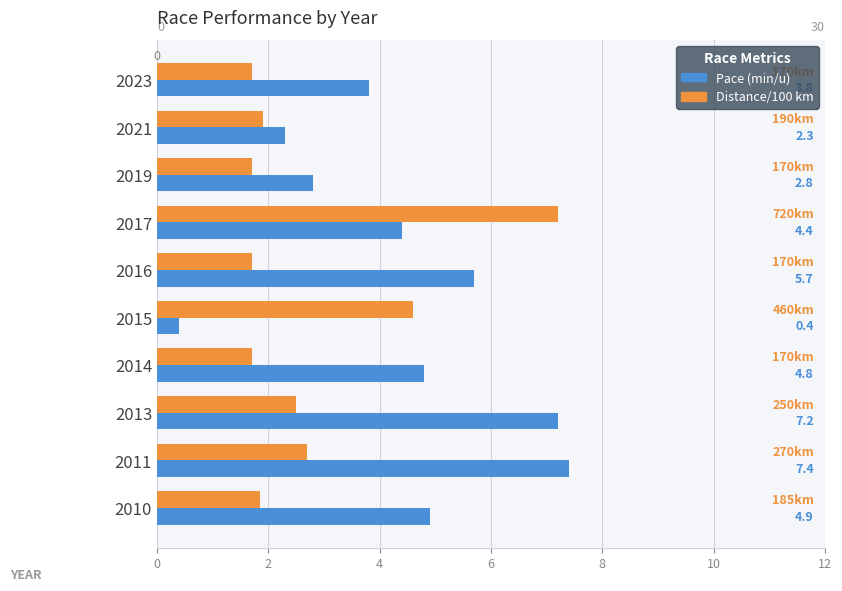

What is the maximum value shown in the chart?

7.4